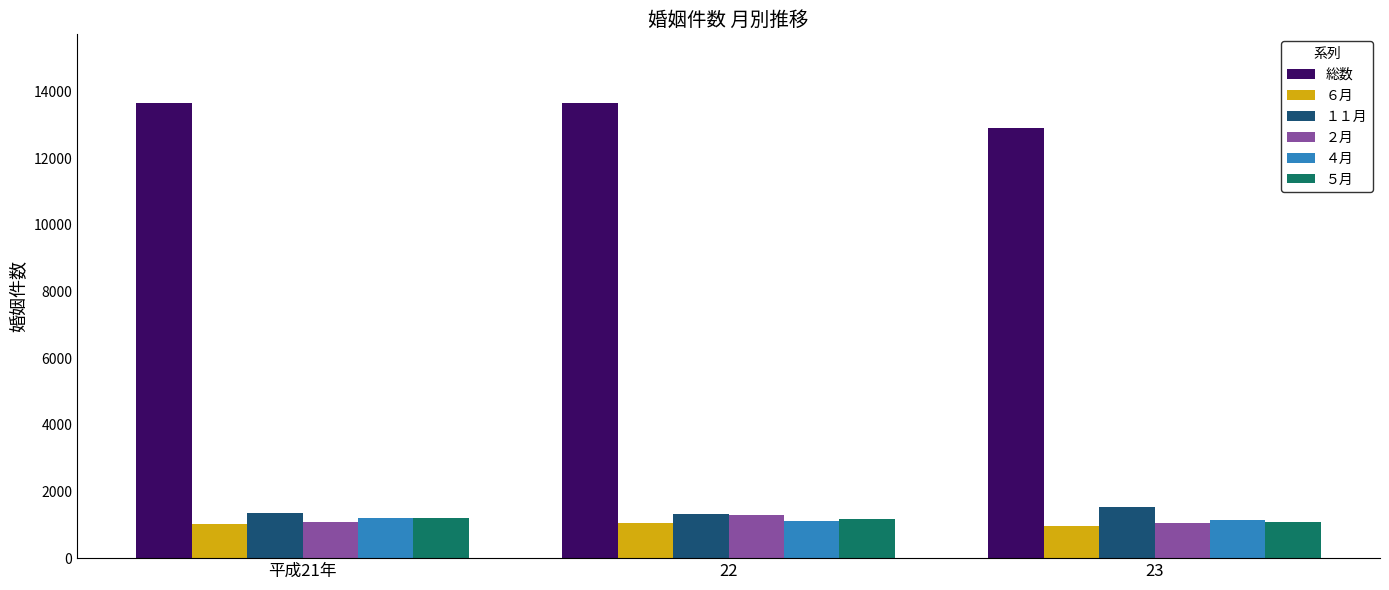

Which series has the widest spread of values?

総数